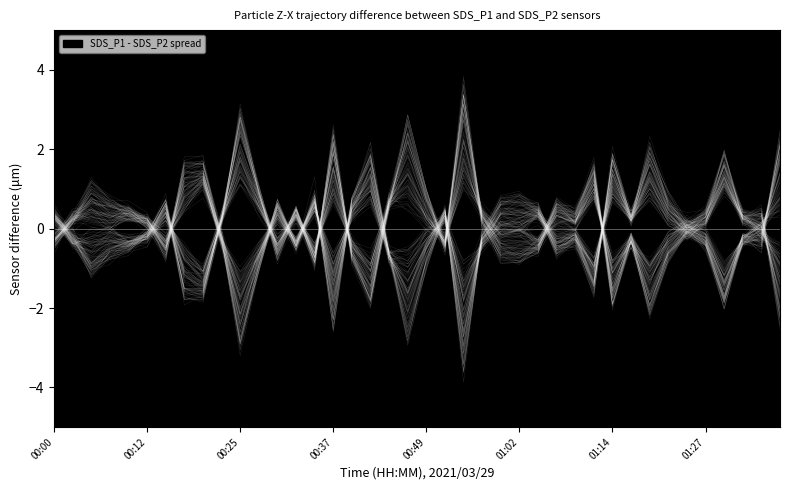

Reading right to left, list all the values displayed in this chart.

01:37=-2.2	01:34=0.3	01:32=0.2	01:29=1.9	01:27=0.4	01:24=0.1	01:22=0.9	01:19=2.1	01:17=0.2	01:14=1.8	01:12=-1.7	01:09=-0.5	01:07=-0.6	01:04=0.5	01:02=0.9	00:59=0.8	00:57=-0.2	00:54=-3.6	00:52=0.4	00:49=-1.0	00:47=-2.7	00:45=-0.7	00:42=2.0	00:40=0.8	00:37=-2.5	00:35=0.9	00:32=-0.5	00:30=0.7	00:27=-0.9	00:25=-3.1	00:22=-0.3	00:20=1.6	00:17=1.6	00:15=-0.6	00:12=0.2	00:10=0.5	00:07=0.7	00:05=1.0	00:02=0.2	00:00=-0.2